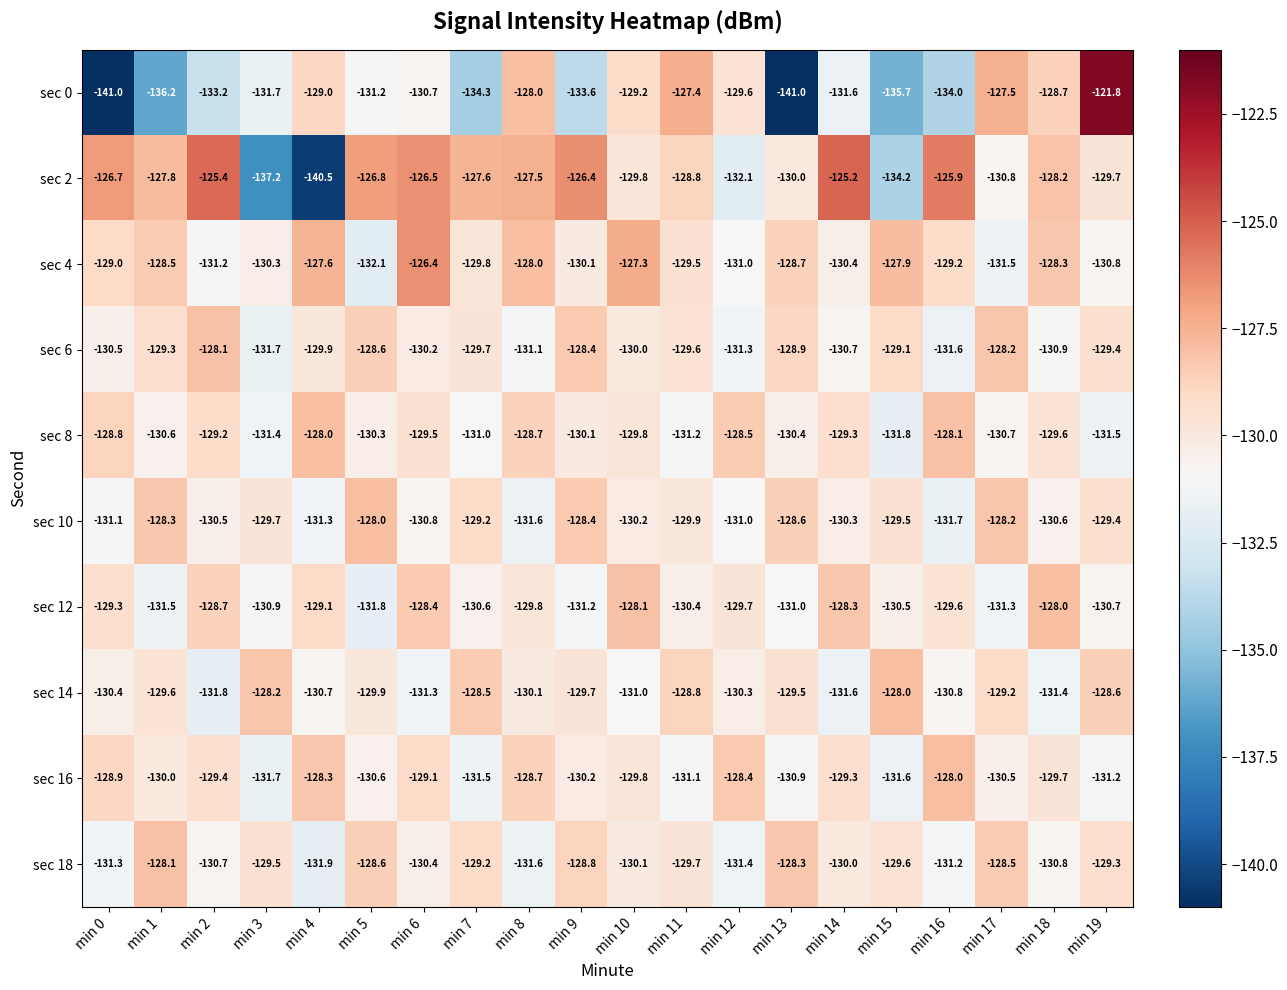

At min 4, list the series in order from smallest to largest.

sec 2, sec 18, sec 10, sec 14, sec 6, sec 12, sec 0, sec 16, sec 8, sec 4